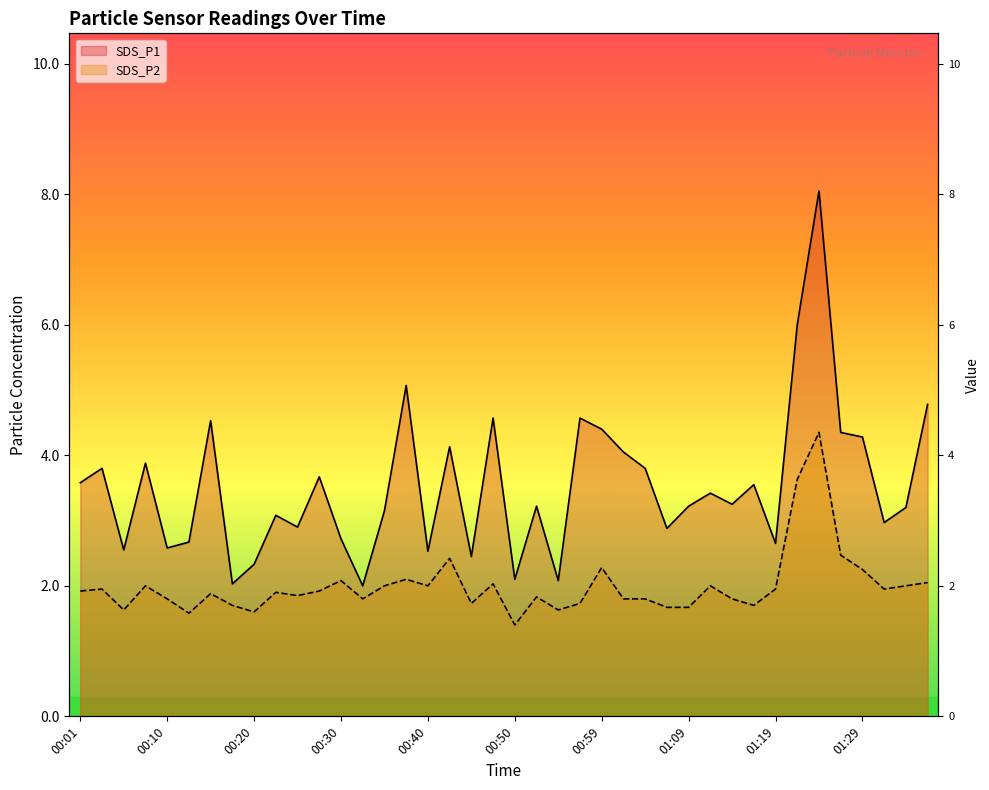

At which category does SDS_P1 reach its first local valley?

00:05